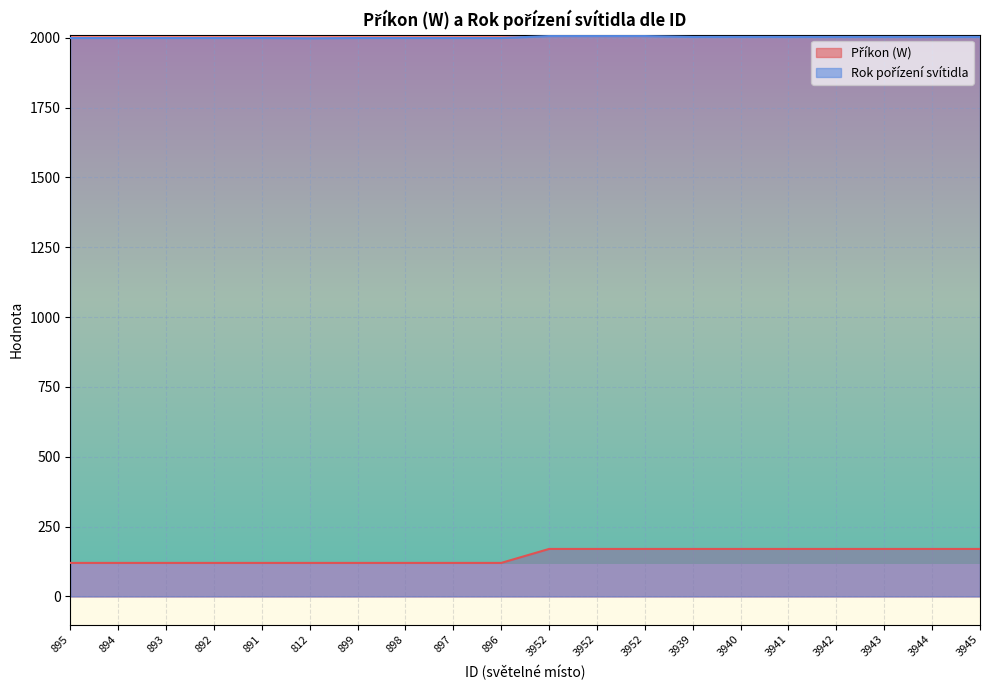

Reading left to right, list all the values displayed in this chart.

Příkon (W): 120	120	120	120	120	120	120	120	120	120	170	170	170	170	170	170	170	170	170	170
Rok pořízení svítidla: 1999	1999	1999	1999	1999	1998	1999	1999	1999	1999	2006	2006	2006	2003	2003	2003	2003	2003	2003	2003